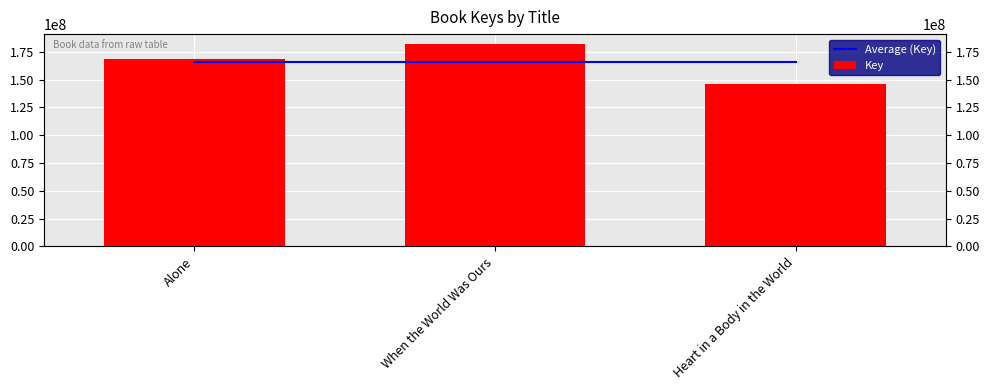

How many data points does each series have?

3